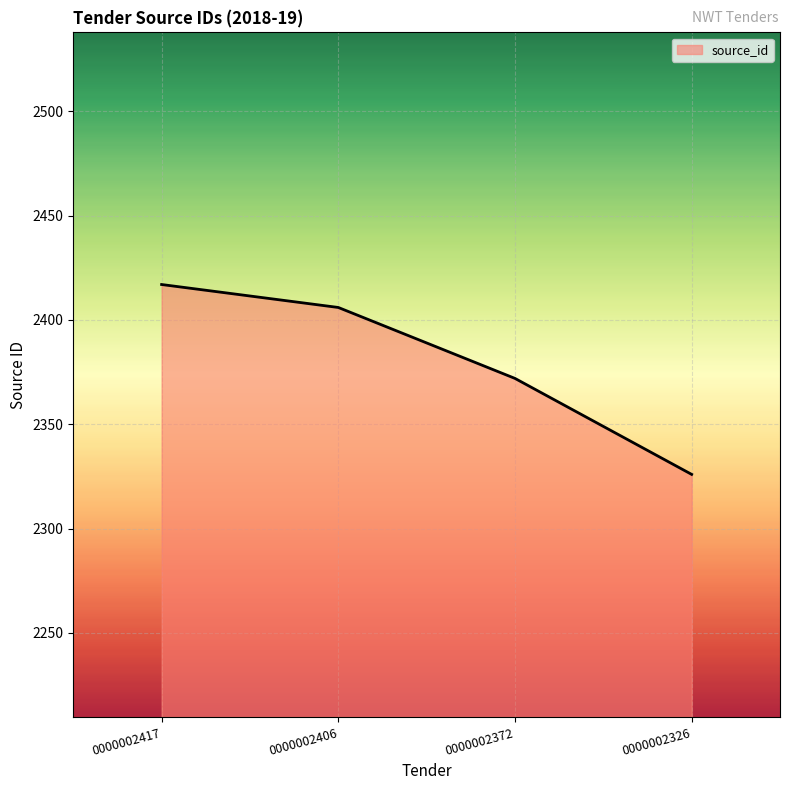

The chart shows a value of 4091 at 0000002326. True or false?

False